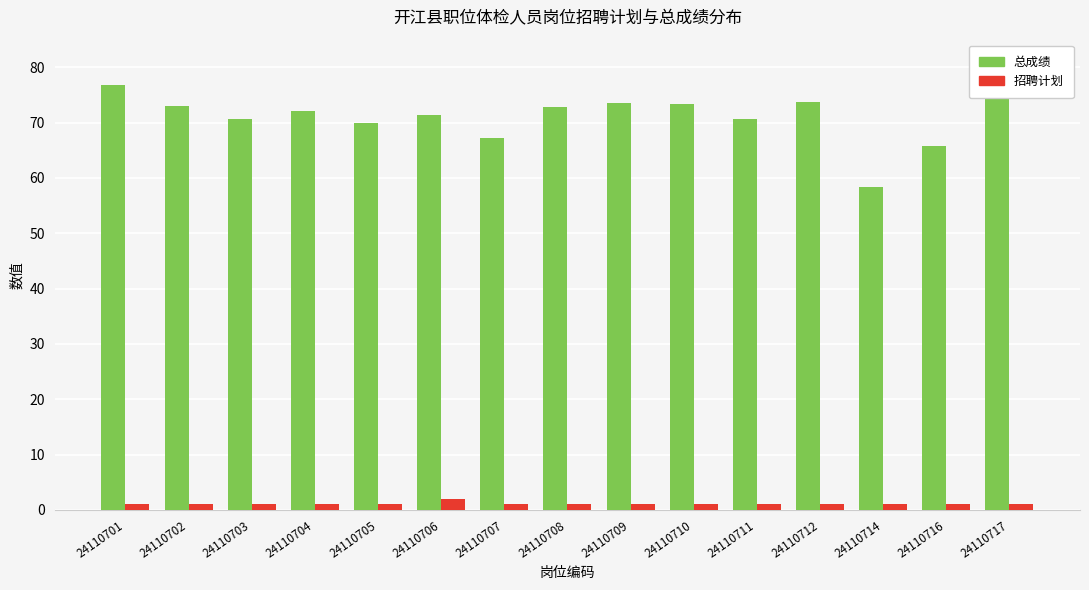

Reading right to left, list all the values displayed in this chart.

总成绩: 24110717=78.6	24110716=65.8	24110714=58.4	24110712=73.7	24110711=70.6	24110710=73.4	24110709=73.6	24110708=72.8	24110707=67.3	24110706=71.3	24110705=69.9	24110704=72.2	24110703=70.7	24110702=73.0	24110701=76.9
招聘计划: 24110717=1.0	24110716=1.0	24110714=1.0	24110712=1.0	24110711=1.0	24110710=1.0	24110709=1.0	24110708=1.0	24110707=1.0	24110706=2.0	24110705=1.0	24110704=1.0	24110703=1.0	24110702=1.0	24110701=1.0